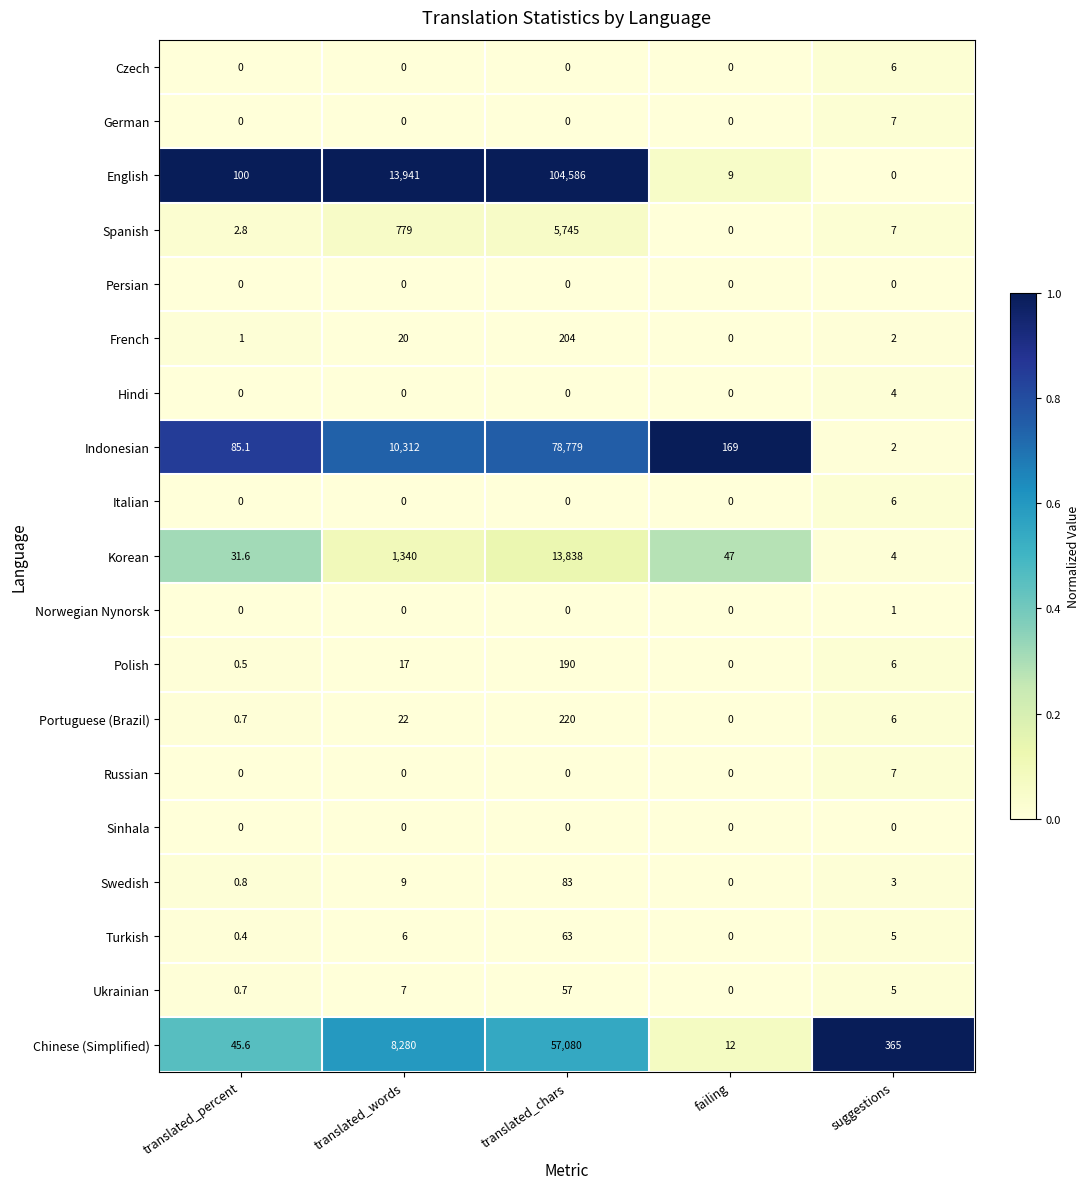

Is it true that Sinhala equals 0.0 at translated_percent?

True